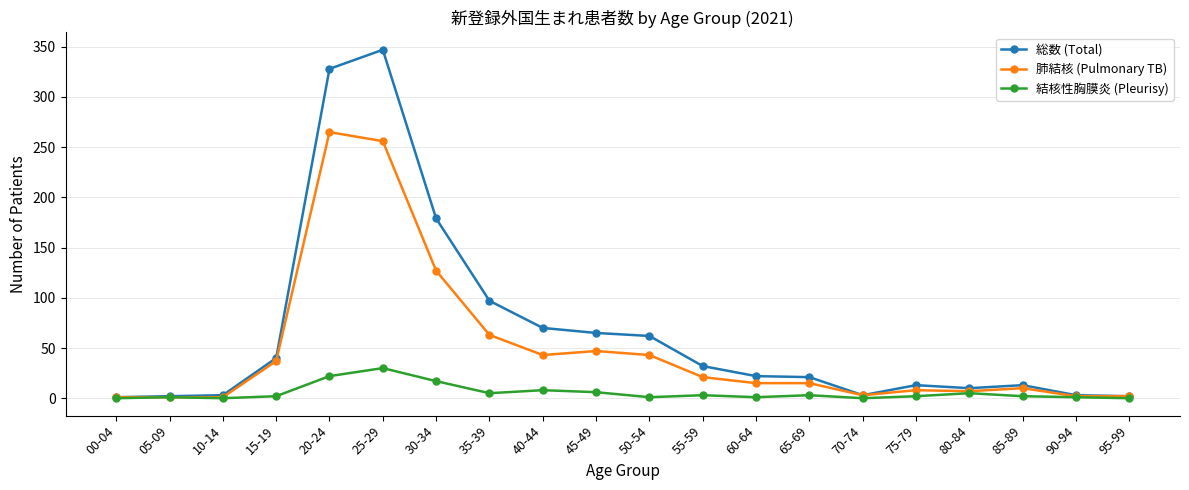

What is the spread (max minus min) of values at 80-84?

5